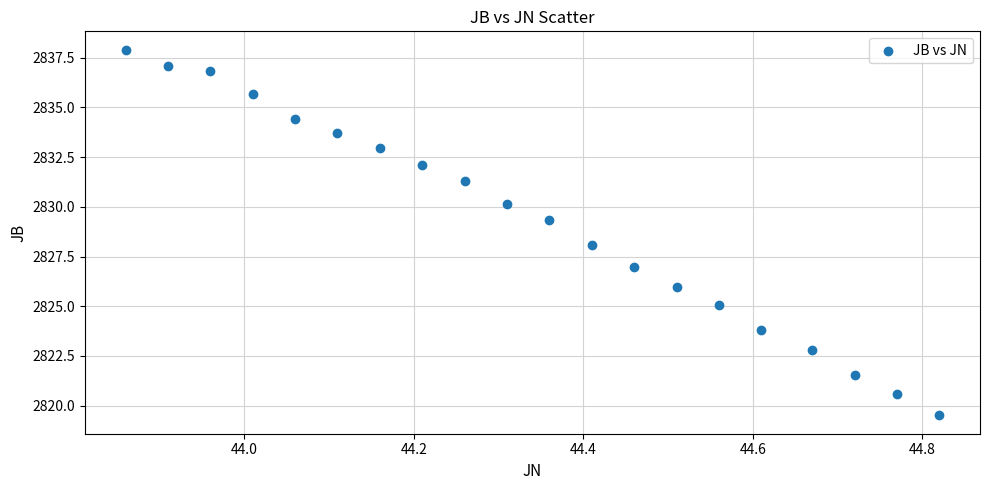

What is the range of X values (max minus min)?

1.0